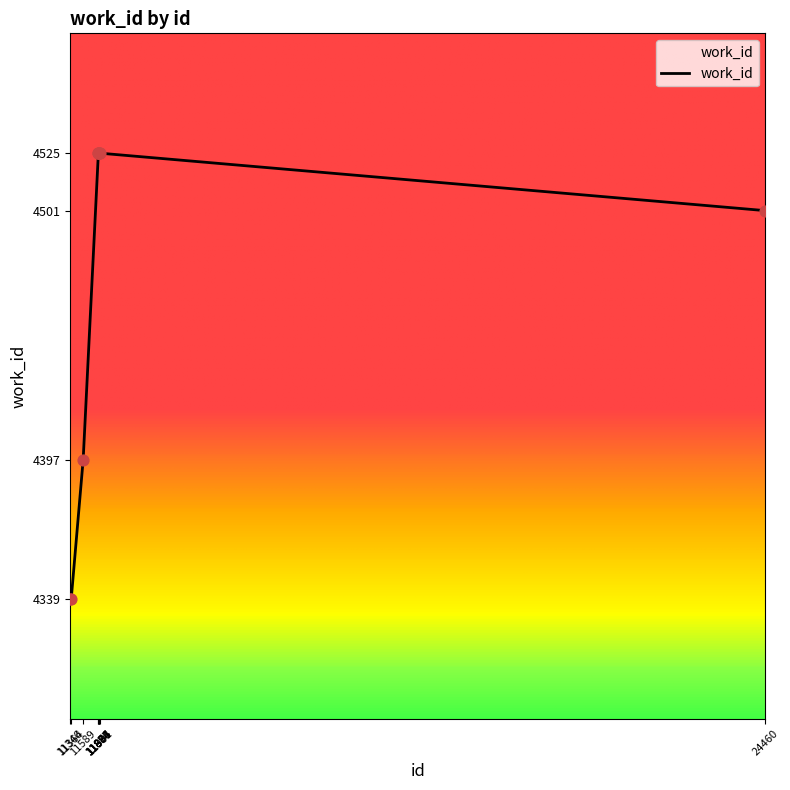

What is the change in value from 11589 to 24460?

+104